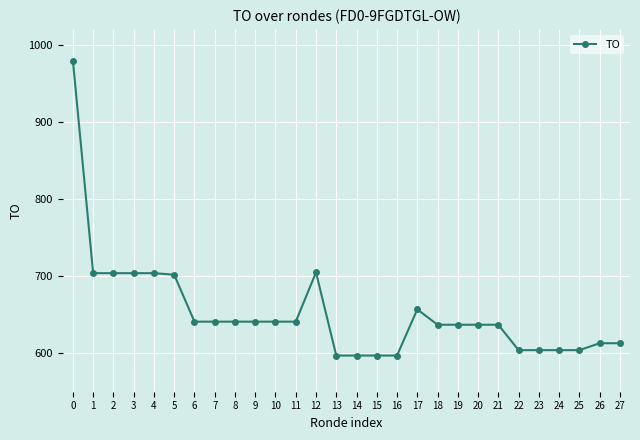

What is the change in value from 1 to 10?

-63